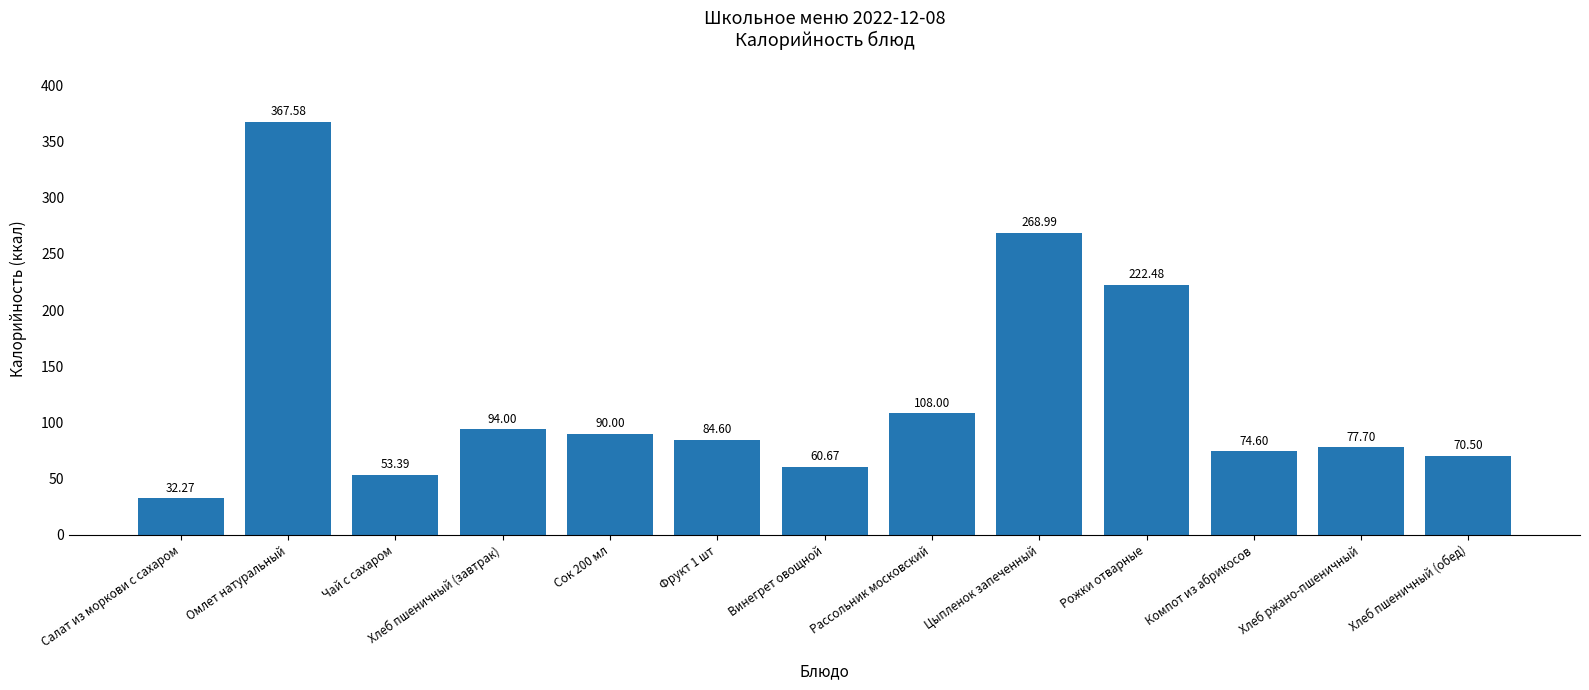

What is the change in value from Чай с сахаром to Хлеб ржано-пшеничный?

+24.3